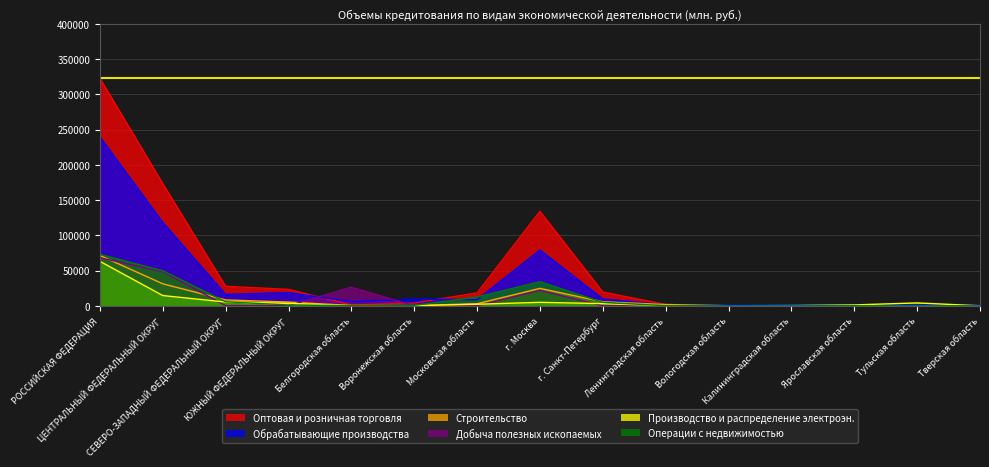

Does the chart display data point markers on the line(s)?

No